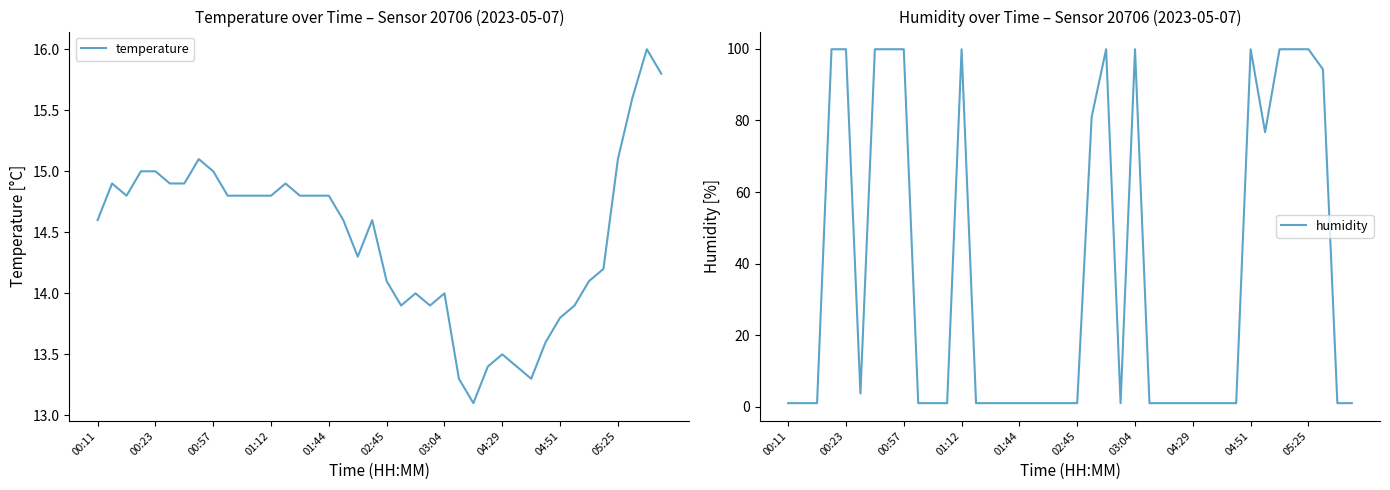

How many lines are shown in the chart?

2